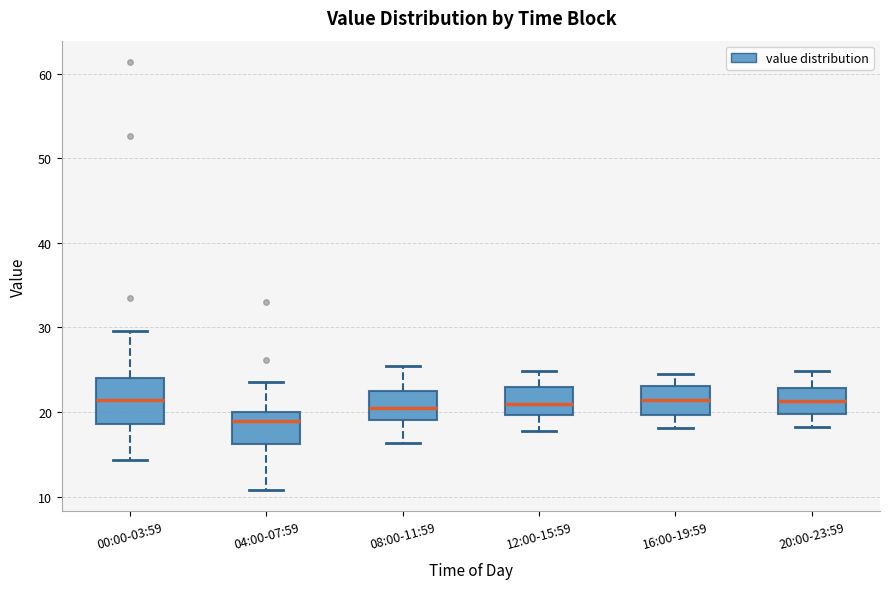

Reading left to right, transcribe this box plot: for each box, give where its median line is, the range the box spans, and where its two whiskers end, as read against the y-axis. The values are not printed on the chart, so give them approximately, as read against the axis.

00:00-03:59: median 21, box 19 to 24, whiskers 14 to 30
04:00-07:59: median 19, box 16 to 20, whiskers 11 to 24
08:00-11:59: median 21, box 19 to 23, whiskers 16 to 25
12:00-15:59: median 21, box 20 to 23, whiskers 18 to 25
16:00-19:59: median 21, box 20 to 23, whiskers 18 to 25
20:00-23:59: median 21, box 20 to 23, whiskers 18 to 25